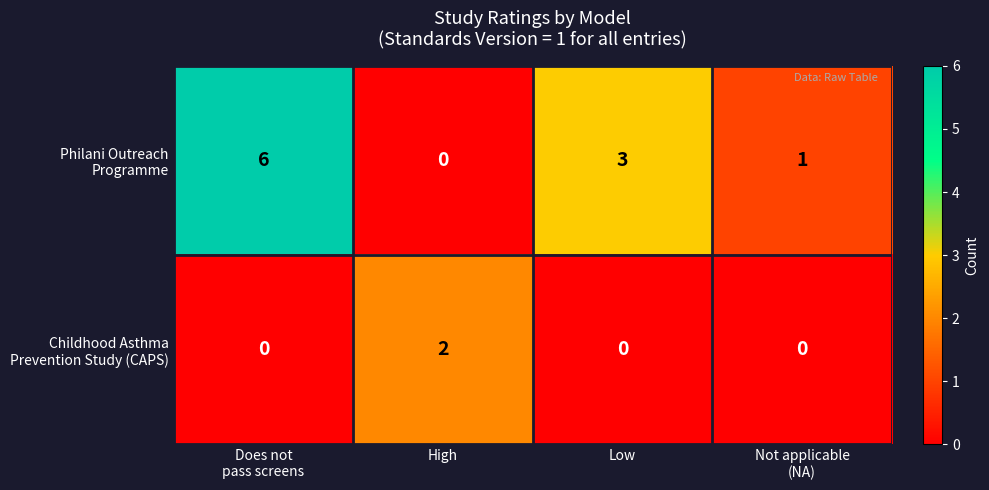

At how many categories does at least one series exceed 0?

4